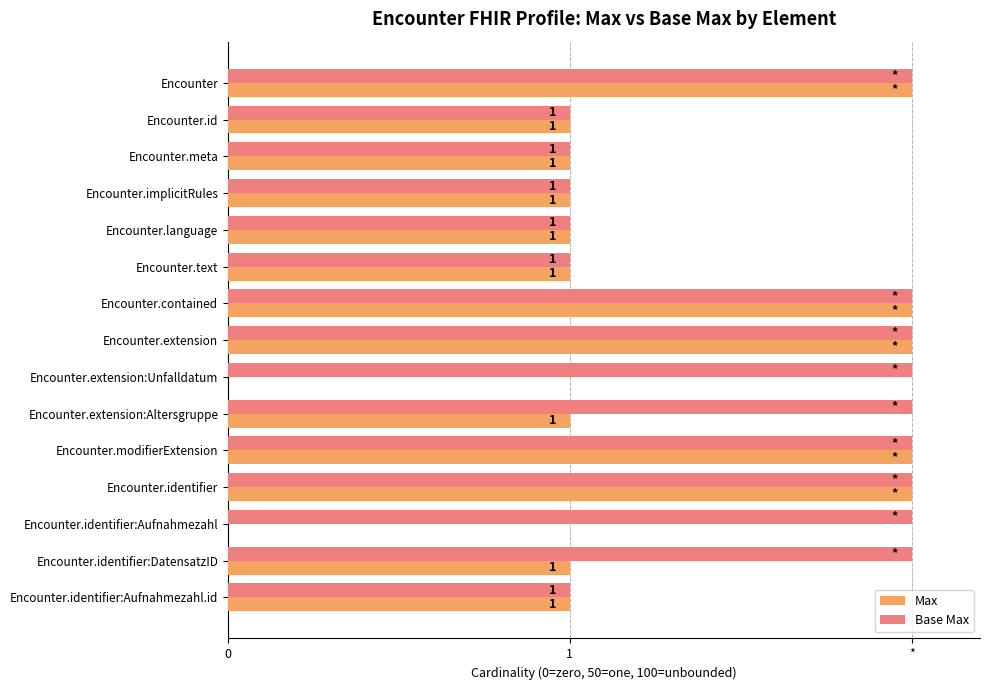

What are all the series names shown in the legend?

Max, Base Max